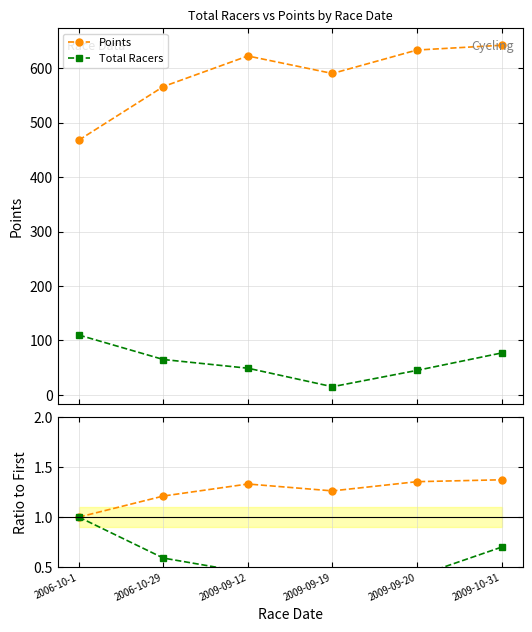

What is the value of the Points point at the 1st from the left?

468.2